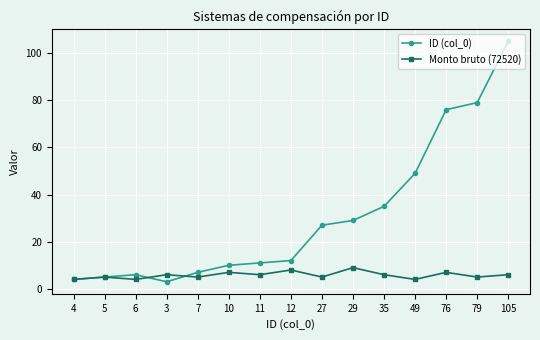

Is it true that Monto bruto (72520) equals 11 at 10?

False